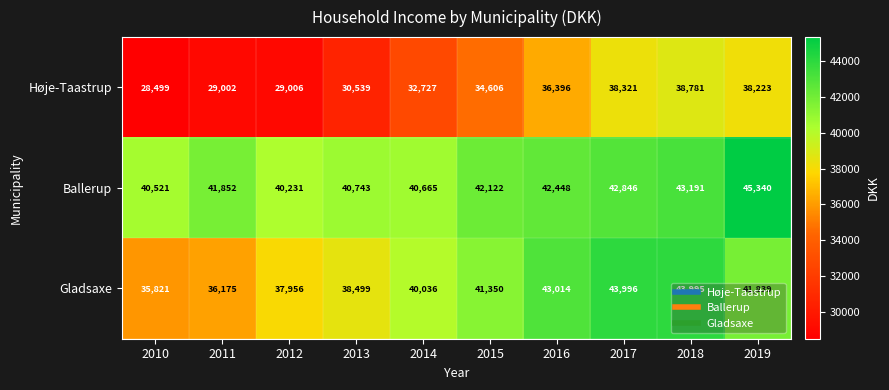

Rank the series by their maximum value, from lowest to highest.

Høje-Taastrup, Gladsaxe, Ballerup